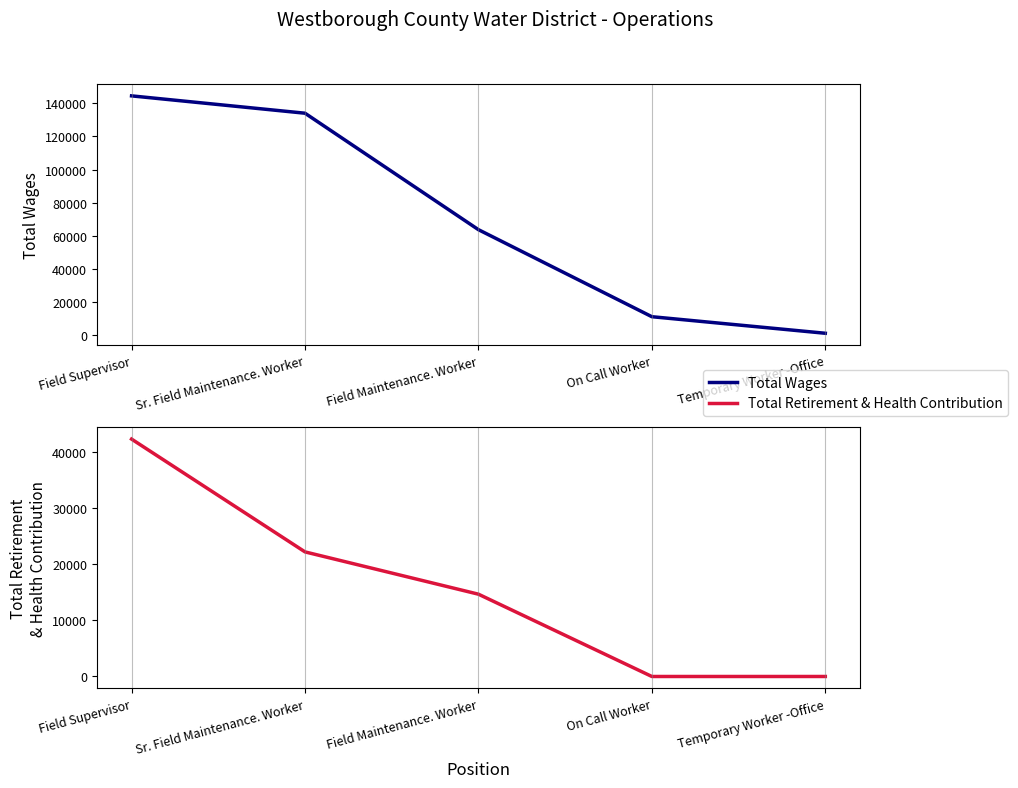

True or false: Total Retirement & Health Contribution and Total Wages intersect in this chart.

False